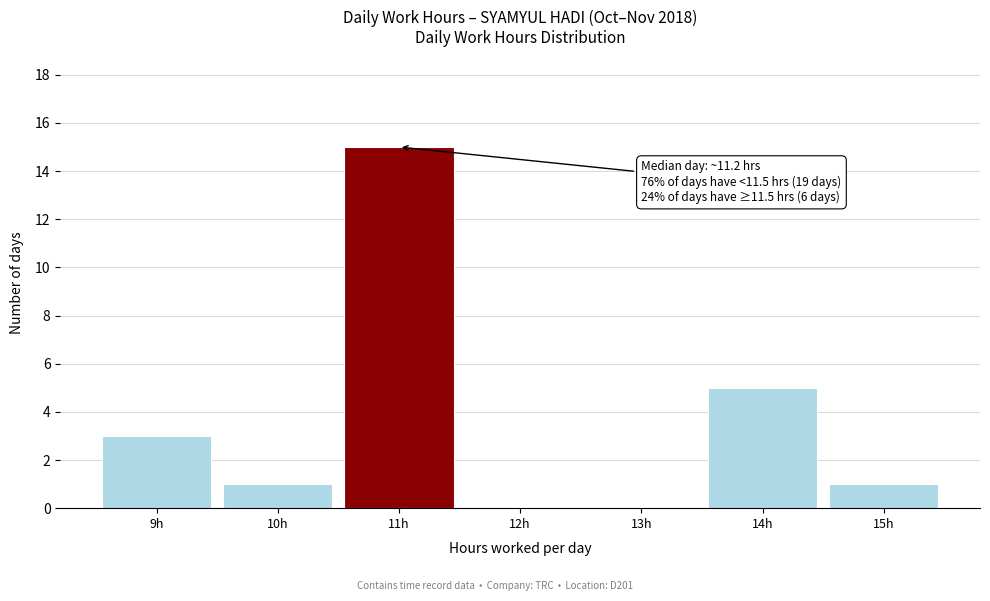

Over which range of the x-axis is the bar tallest?

10.5 to 11.5